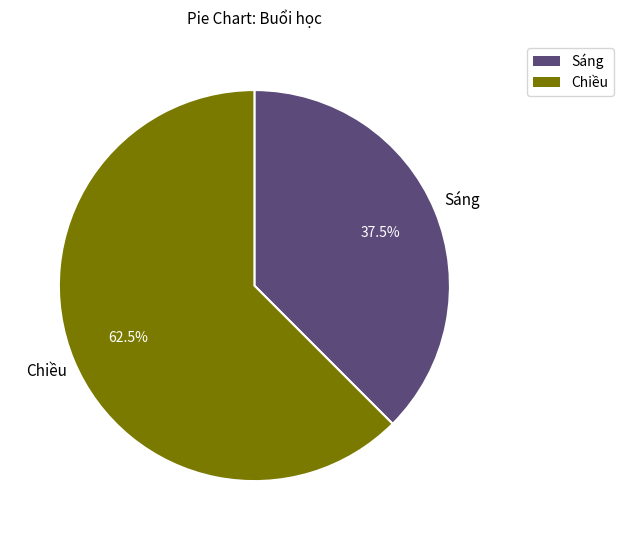

Approximately how many times larger is the value at Chiều compared to Sáng?

1.7